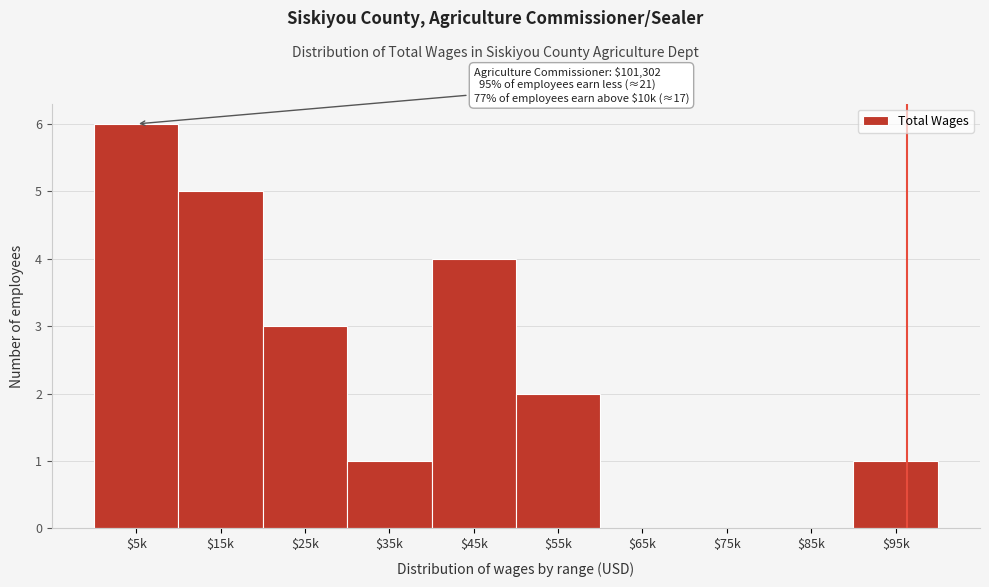

At which category does the chart reach its peak across all series?

$5k